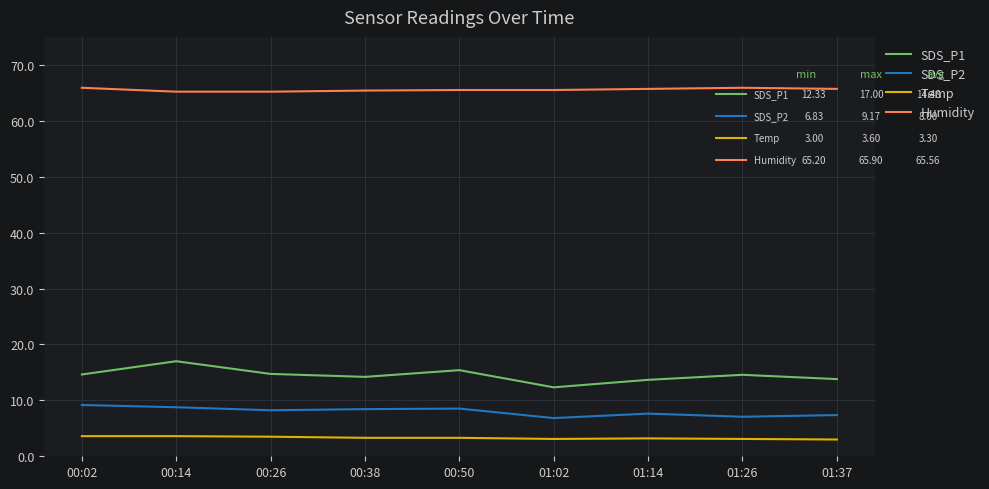

Which series has the largest range (max minus min)?

SDS_P1